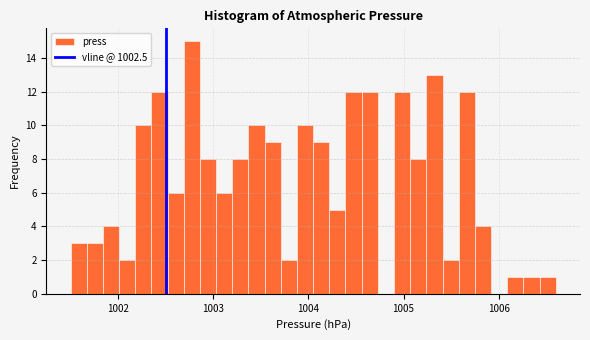

Read against the x-axis, roughly where is the centre of the tallest bar?

1002.8